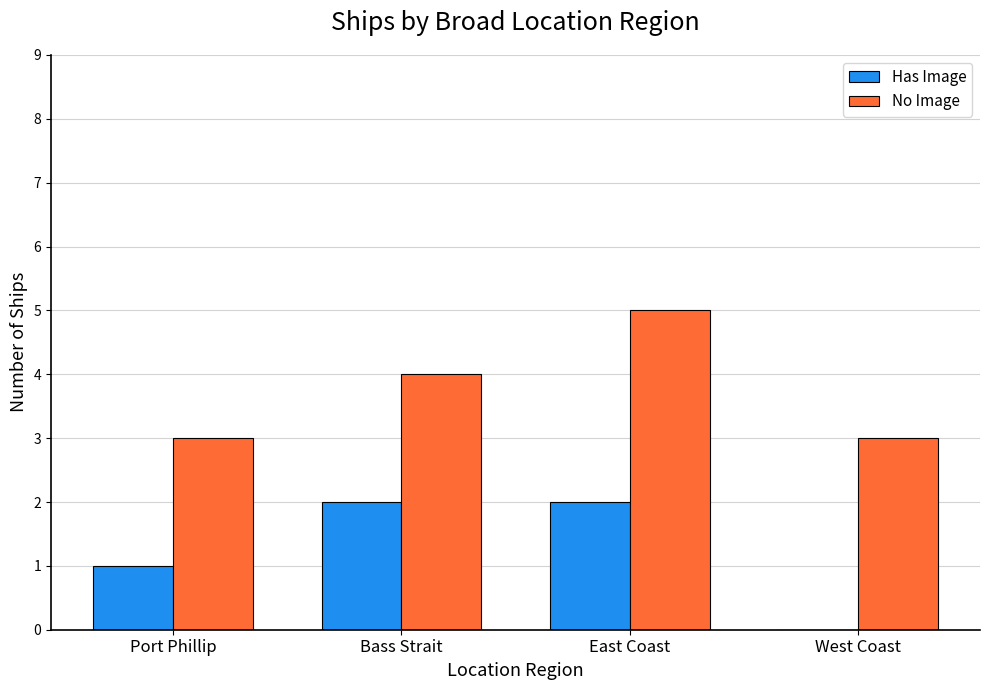

Read the Has Image value at Bass Strait.

2